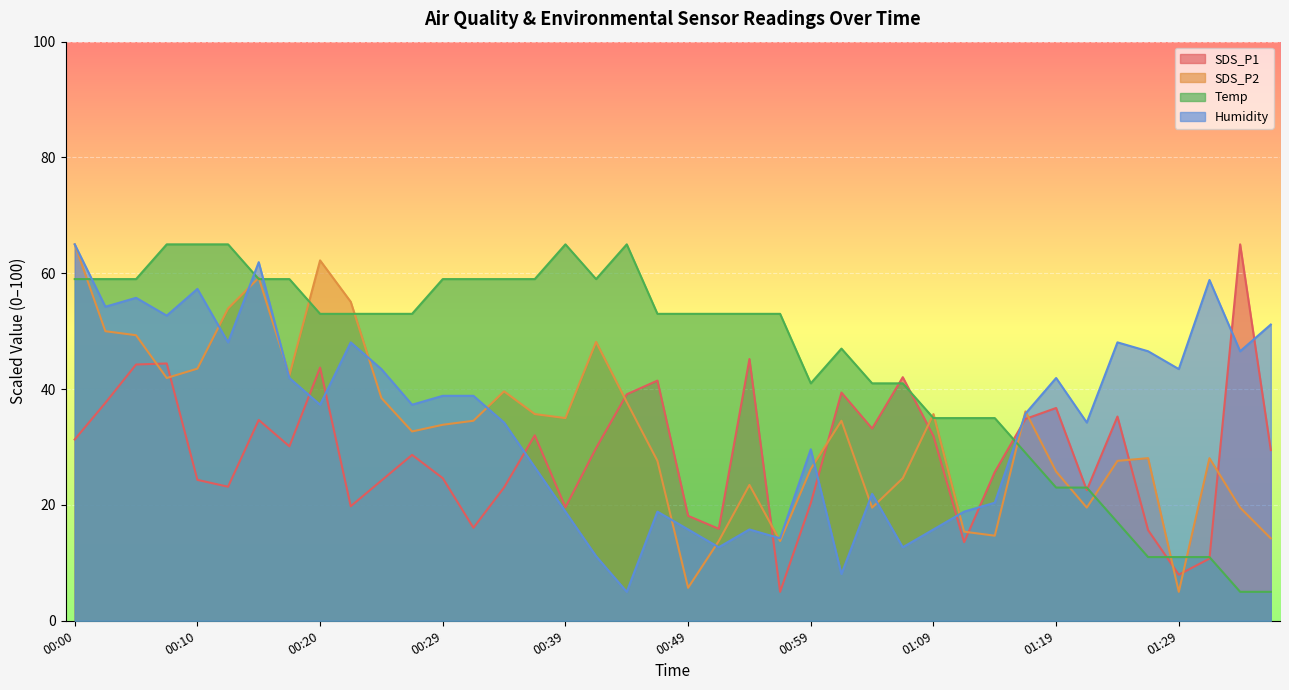

How many data points in SDS_P1 are above 29?

21